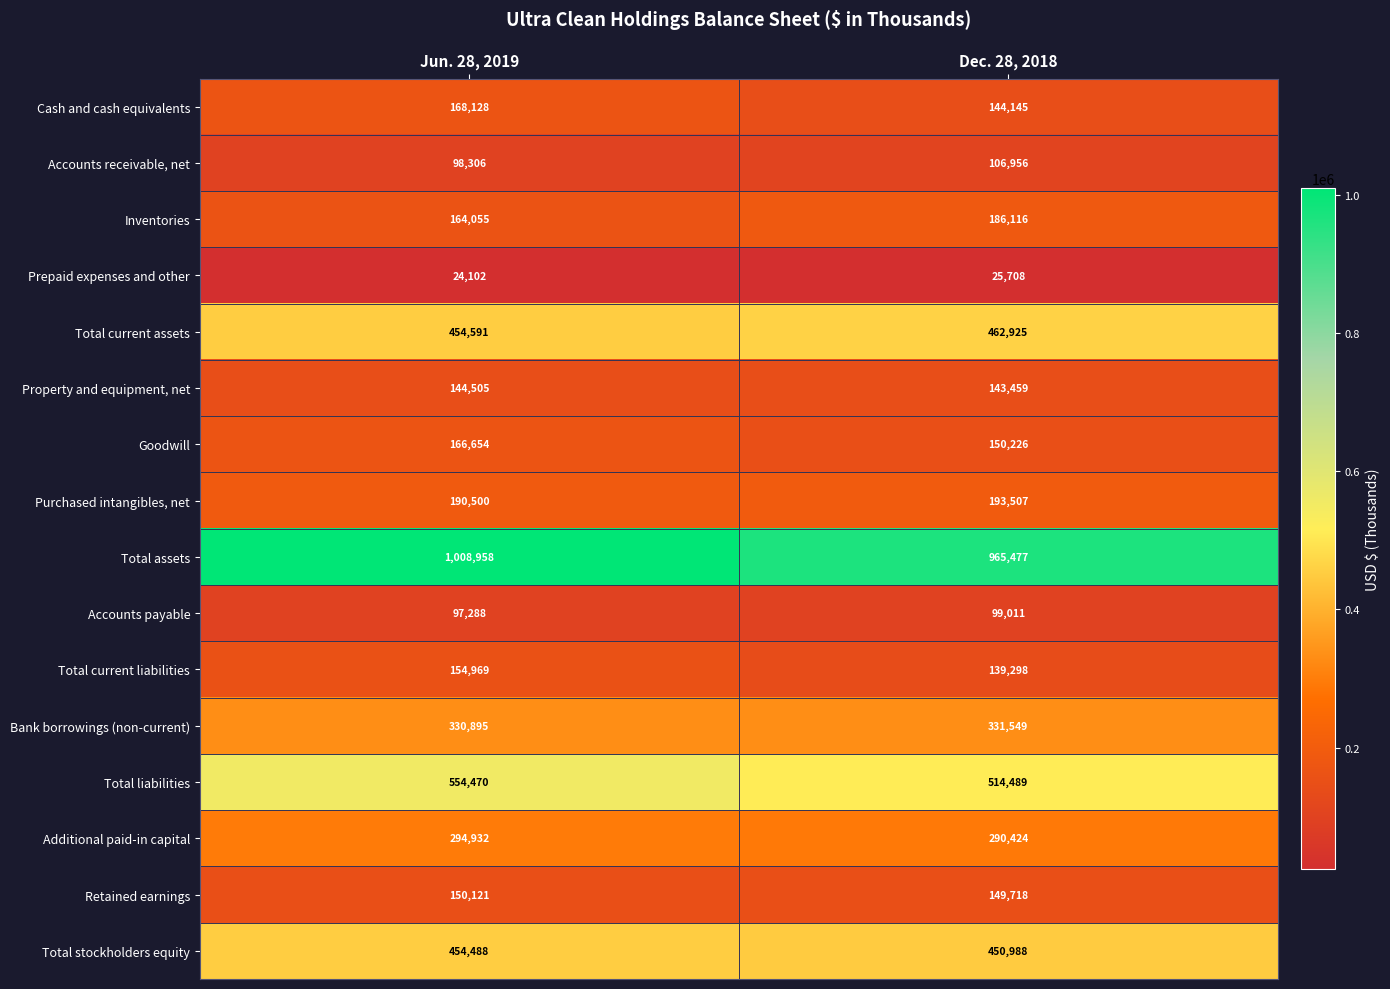

Which series has the largest total across all categories?

Total assets